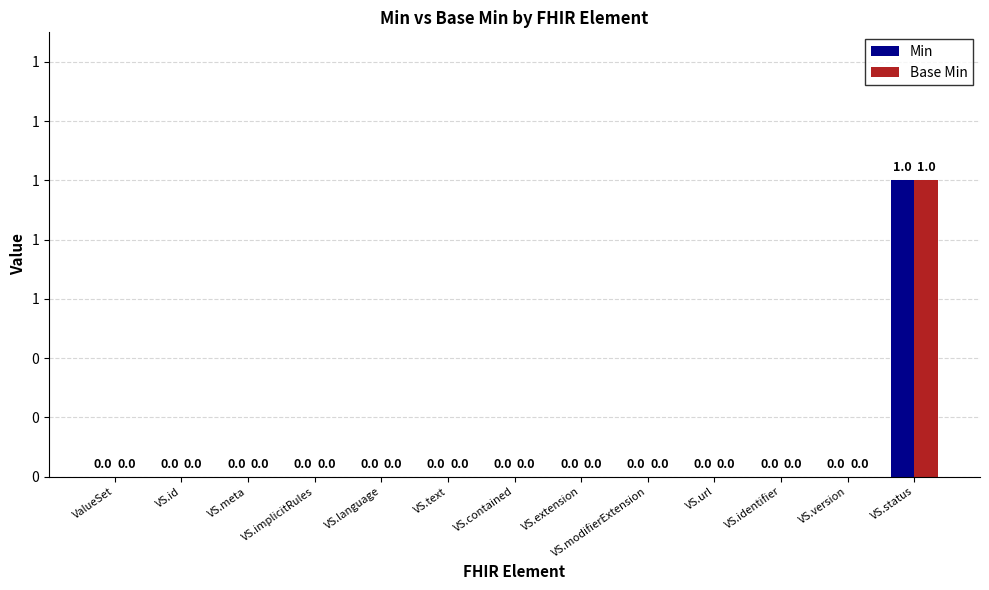

Reading right to left, transcribe all the data shown in this chart.

Min: VS.status=1	VS.version=0	VS.identifier=0	VS.url=0	VS.modifierExtension=0	VS.extension=0	VS.contained=0	VS.text=0	VS.language=0	VS.implicitRules=0	VS.meta=0	VS.id=0	ValueSet=0
Base Min: VS.status=1	VS.version=0	VS.identifier=0	VS.url=0	VS.modifierExtension=0	VS.extension=0	VS.contained=0	VS.text=0	VS.language=0	VS.implicitRules=0	VS.meta=0	VS.id=0	ValueSet=0